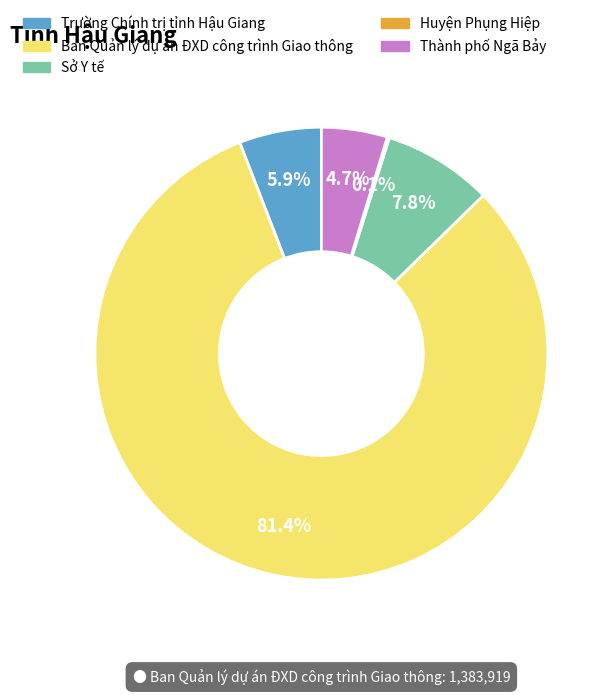

Between Trường Chính trị tỉnh Hậu Giang and Ban Quản lý dự án ĐXD công trình Giao thông, which is larger?

Ban Quản lý dự án ĐXD công trình Giao thông